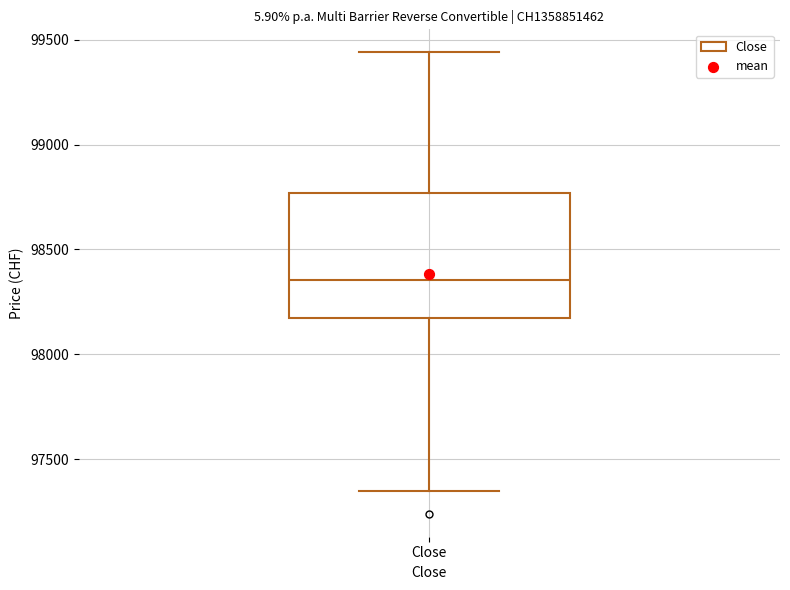

Transcribe this box plot: give where the median line is, the range the box spans, and where the two whiskers end, as read against the y-axis. The values are not printed on the chart, so give them approximately, as read against the axis.

median 98350, box 98200 to 98750, whiskers 97350 to 99450